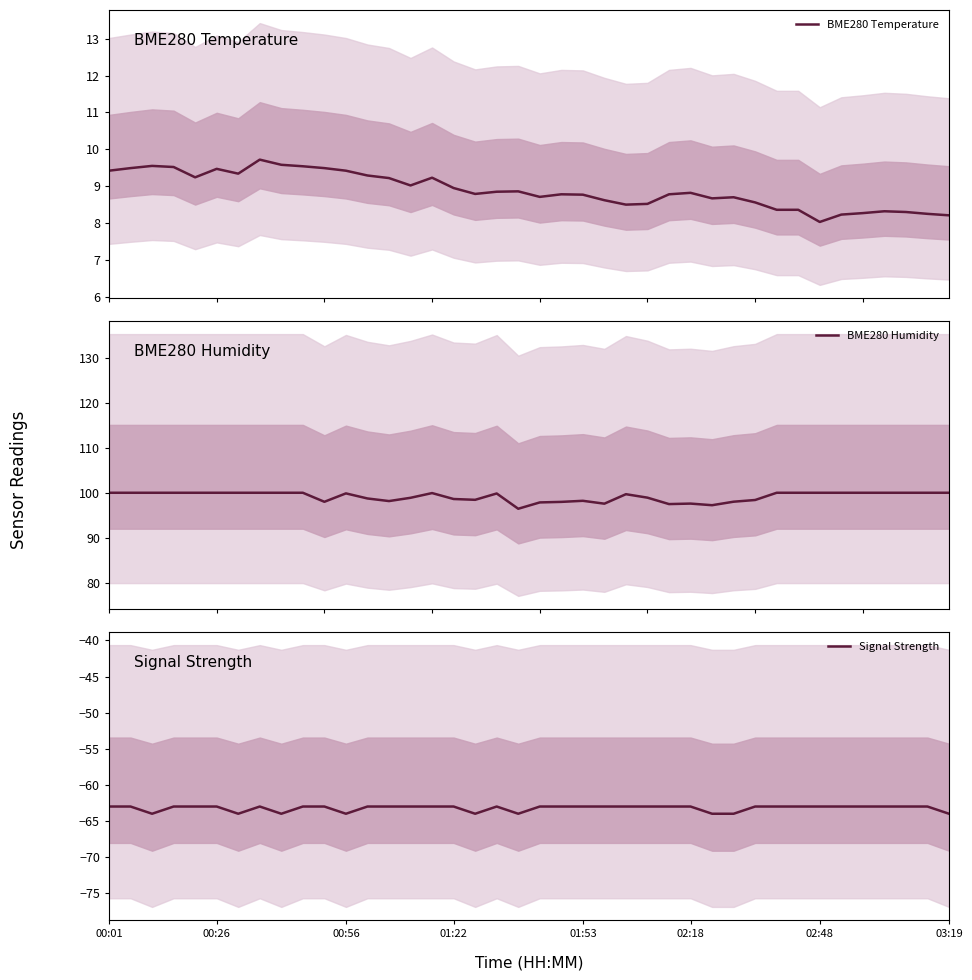

What is the lowest value of the BME280 Humidity series?

96.4